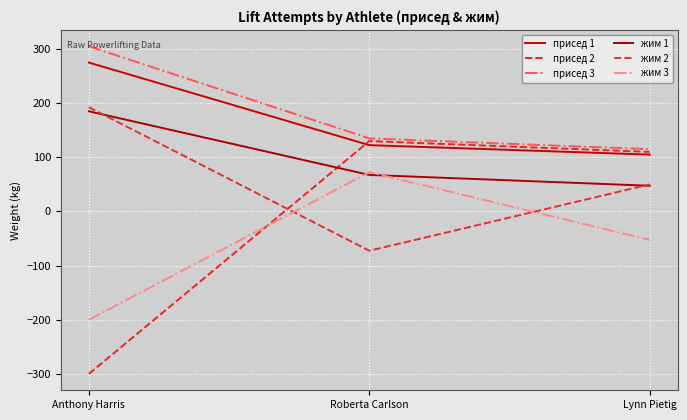

What is the average value of the присед 3 series?

185.0